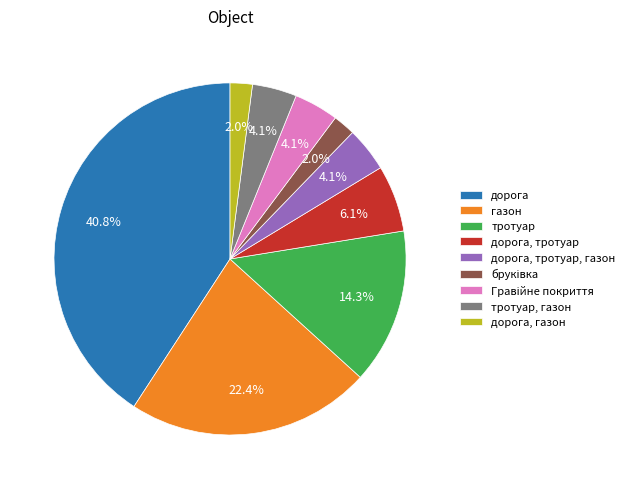

What is the largest slice in the pie chart?

дорога